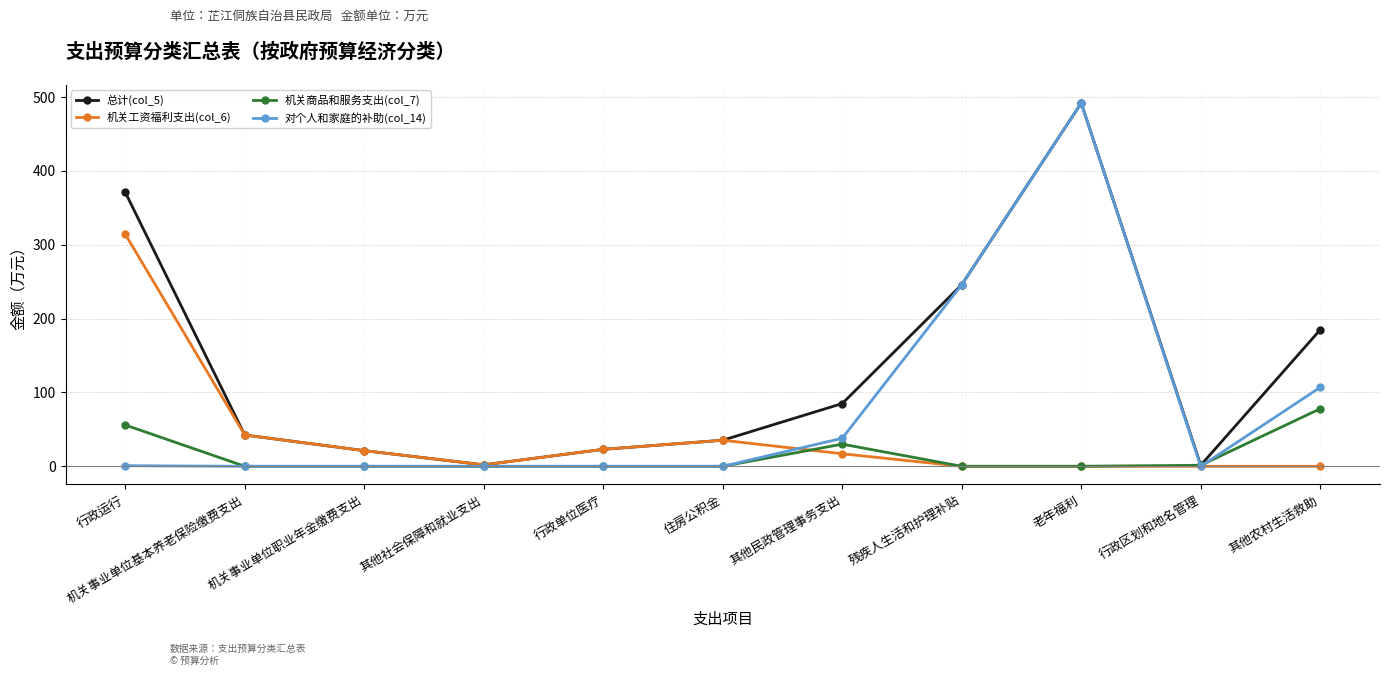

What is the difference between the maximum and minimum values in the 机关商品和服务支出(col_7) series?

78.0